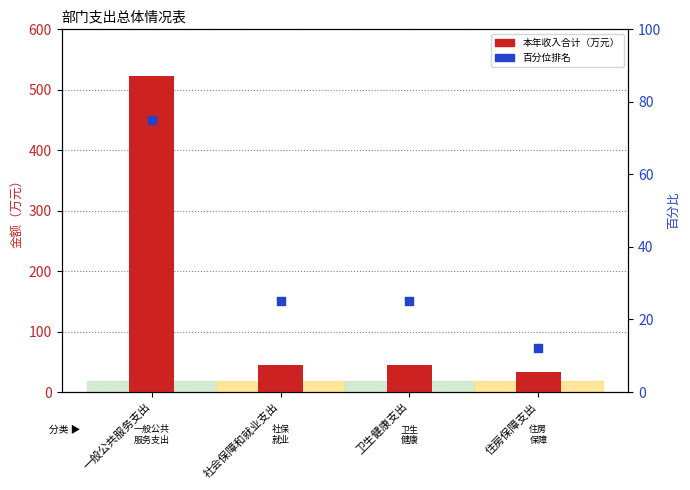

At how many categories does at least one series exceed 260?

1